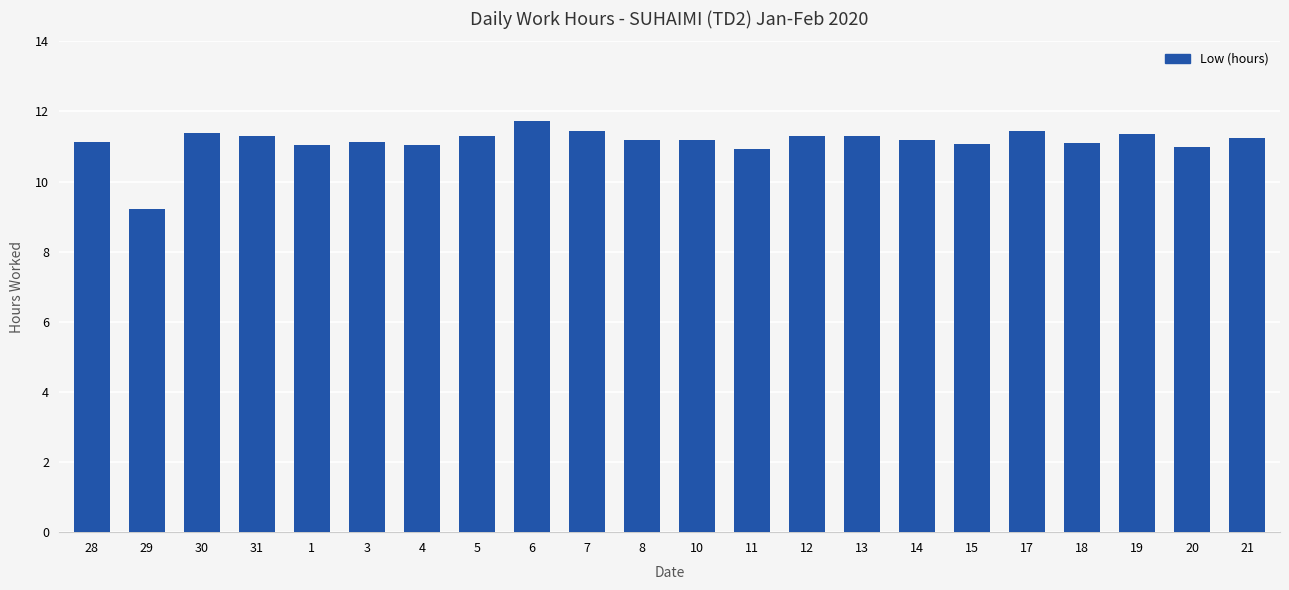

What is the difference between the second highest and second lowest values?

0.5